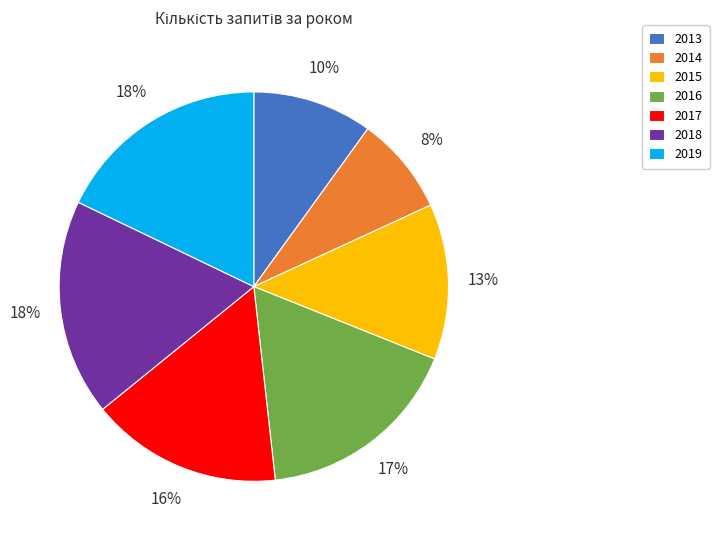

The 2013 slice represents 10% of the pie. True or false?

True